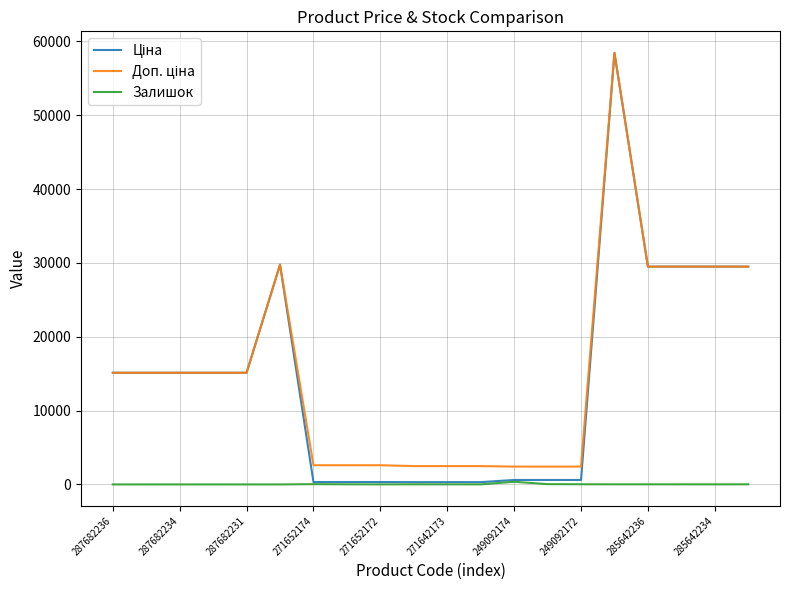

What is the greatest value displayed?

58426.5